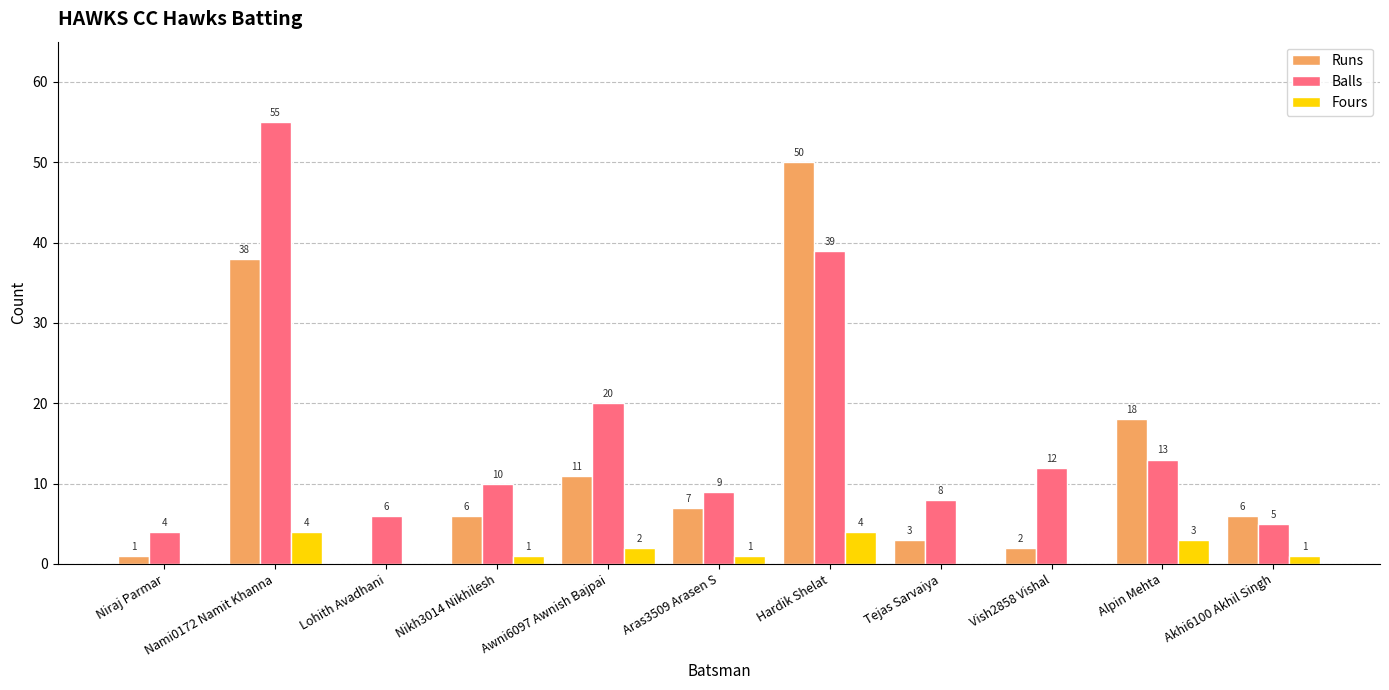

What is the sum of the Balls values at Lohith Avadhani and Hardik Shelat?

45